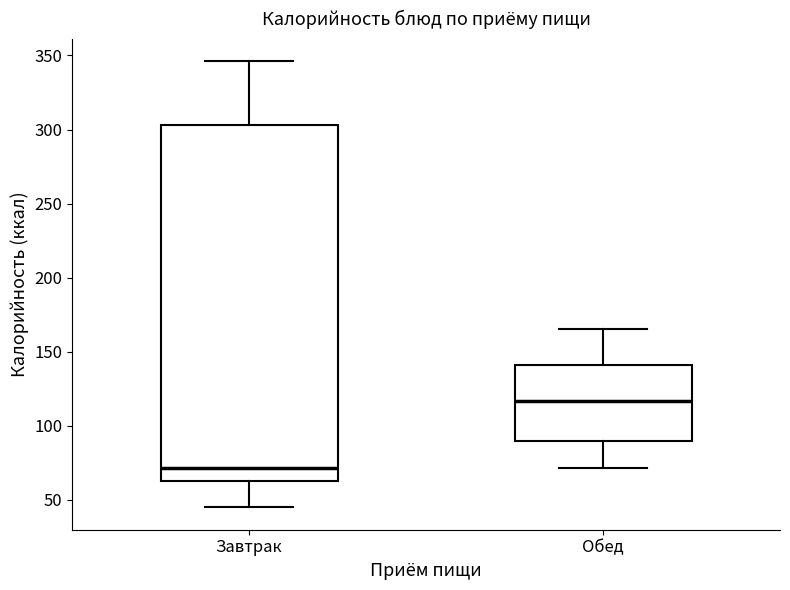

Where is the upper edge of the box for Обед on the y-axis? The values are not printed on the chart, so give them approximately, as read against the axis.

140